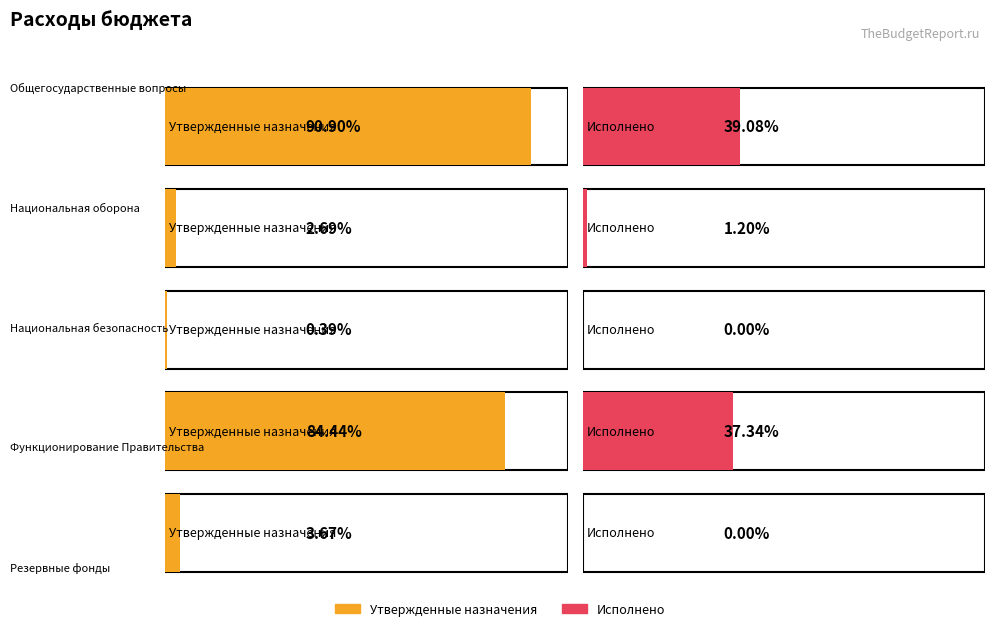

List the labels in order of Утвержденные назначения value, largest first.

Общегосударственные вопросы, Функционирование Правительства, Резервные фонды, Национальная оборона, Национальная безопасность